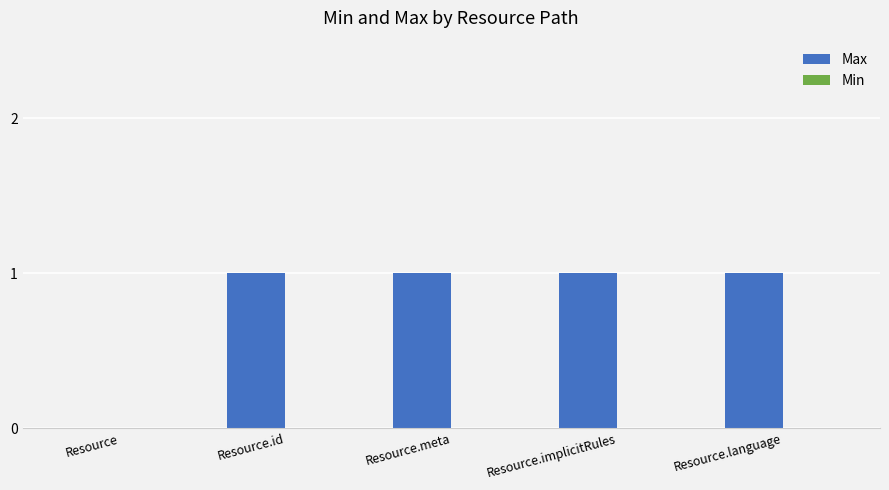

Reading right to left, list all the values displayed in this chart.

Resource.language=1	Resource.implicitRules=1	Resource.meta=1	Resource.id=1	Resource=0